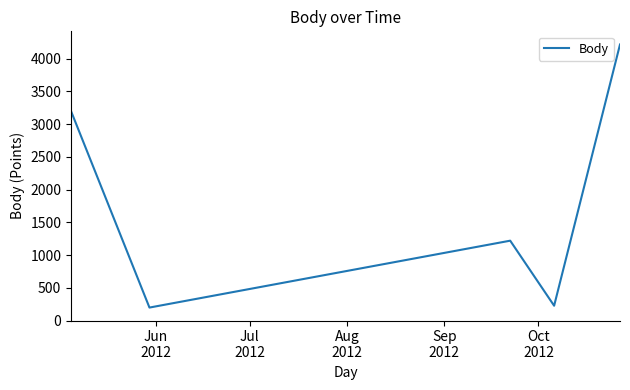

What is the maximum value shown in the chart?

4218